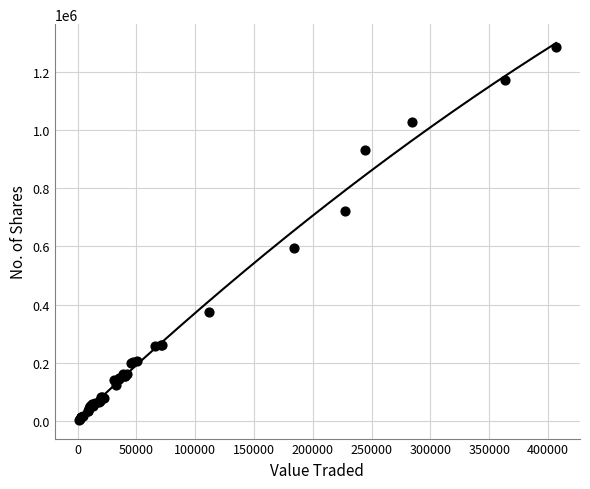

What Y value in the scatter plot is closest to 643996?

595269